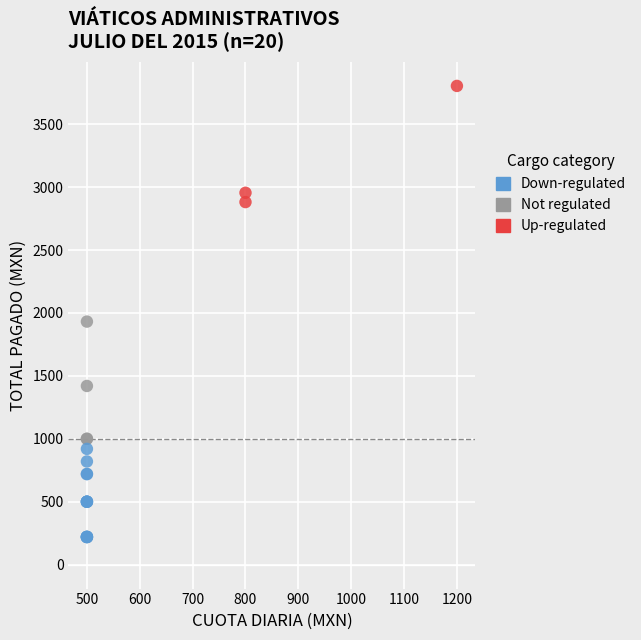

Which series contains the highest Y value?

Up-regulated